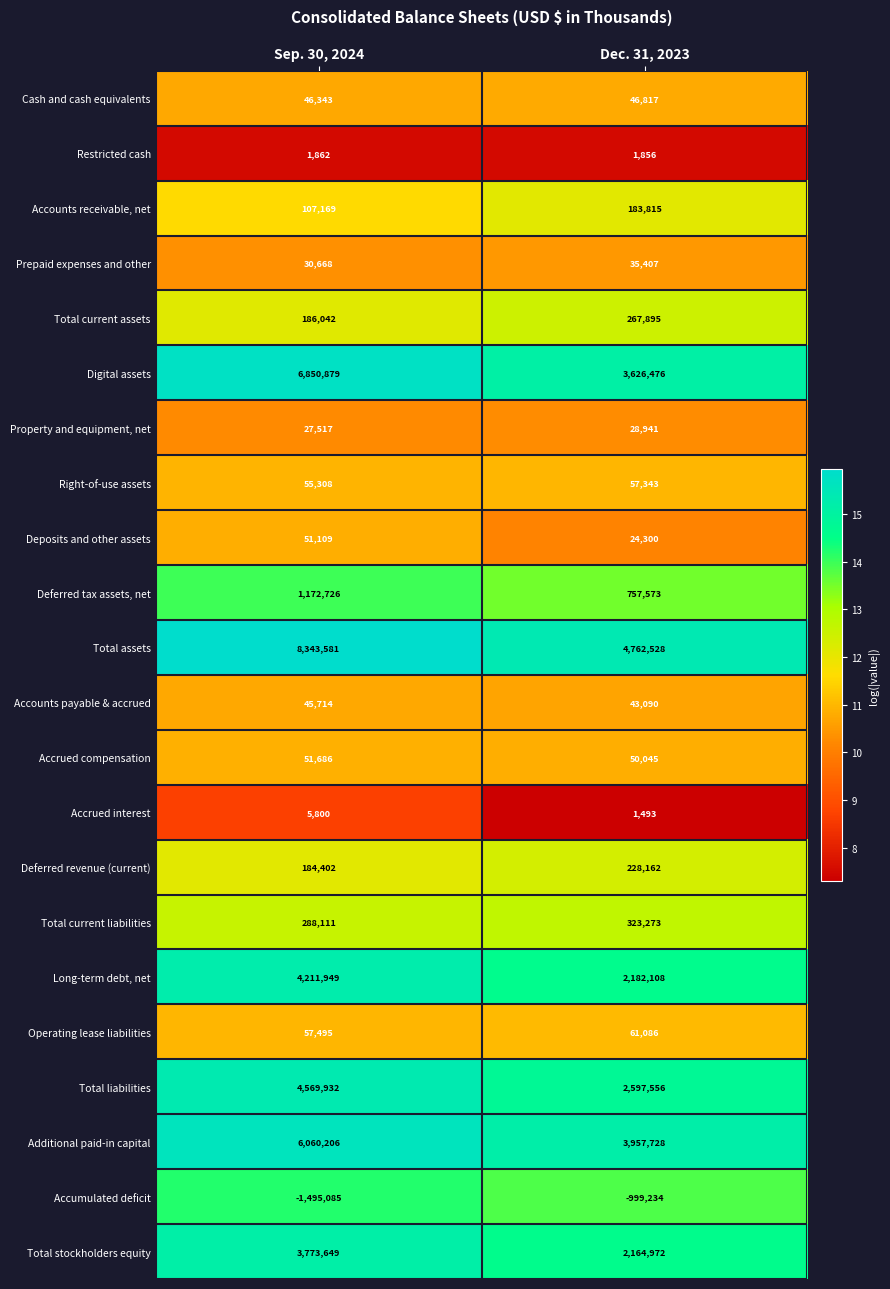

At how many categories does at least one series exceed 14?

2